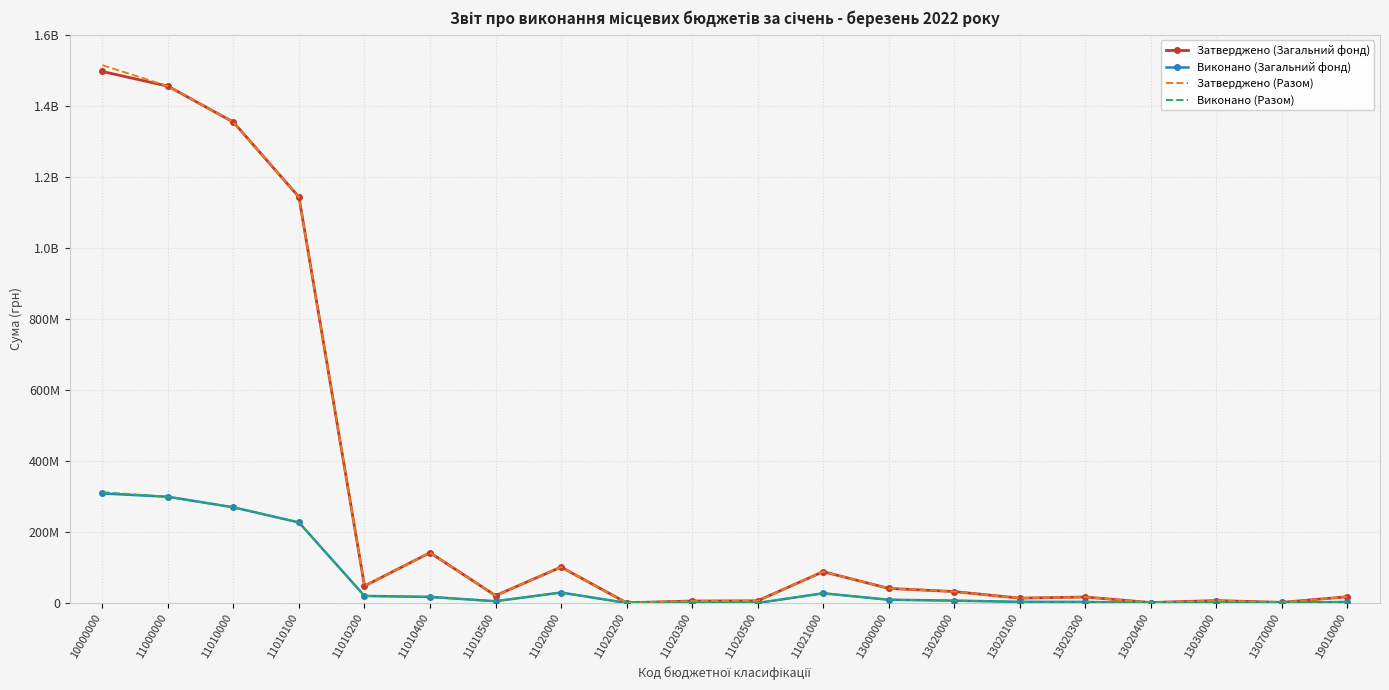

Reading left to right, transcribe all the data shown in this chart.

Затверджено (Загальний фонд): 1496954100.0	1455634100.0	1354284100.0	1143284100.0	48000000.0	142000000.0	21000000.0	101350000.0	850000.0	5700000.0	6300000.0	88471000.0	41320000.0	32400000.0	13893000.0	17000000.0	1500000.0	7000000.0	1920000.0	17796200.0
Виконано (Загальний фонд): 308751953.0	299366252.5	269656251.8	227043723.2	20072922.1	17300303.4	5239303.0	29710000.7	267835.0	1670658.0	239364.6	27531115.9	9385700.5	6891255.1	3450642.4	3229990.1	210503.2	1626036.1	868409.3	3199254.8
Затверджено (Разом): 1514750300.0	1455634100.0	1354284100.0	1143284100.0	48000000.0	142000000.0	21000000.0	101350000.0	850000.0	5700000.0	6300000.0	88471000.0	41320000.0	32400000.0	13893000.0	17000000.0	1500000.0	7000000.0	1920000.0	17796200.0
Виконано (Разом): 311951207.8	299366252.5	269656251.8	227043723.2	20072922.1	17300303.4	5239303.0	29710000.7	267835.0	1670658.0	239364.6	27531115.9	9385700.5	6891255.1	3450642.4	3229990.1	210503.2	1626036.1	868409.3	3199254.8